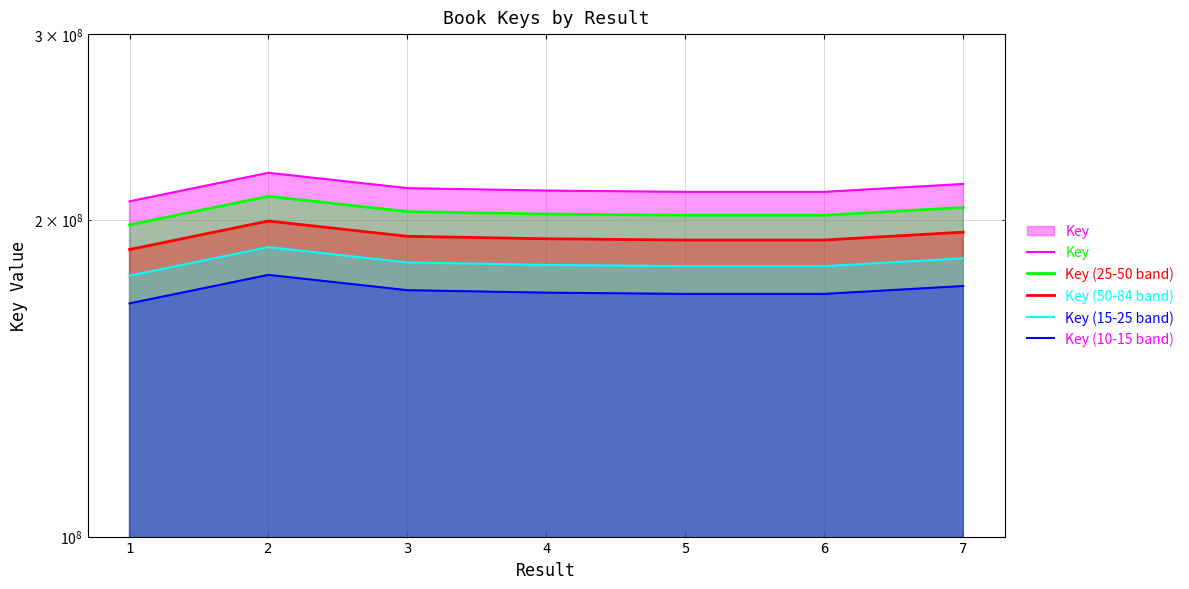

Between 7 and 4, which is larger?

7